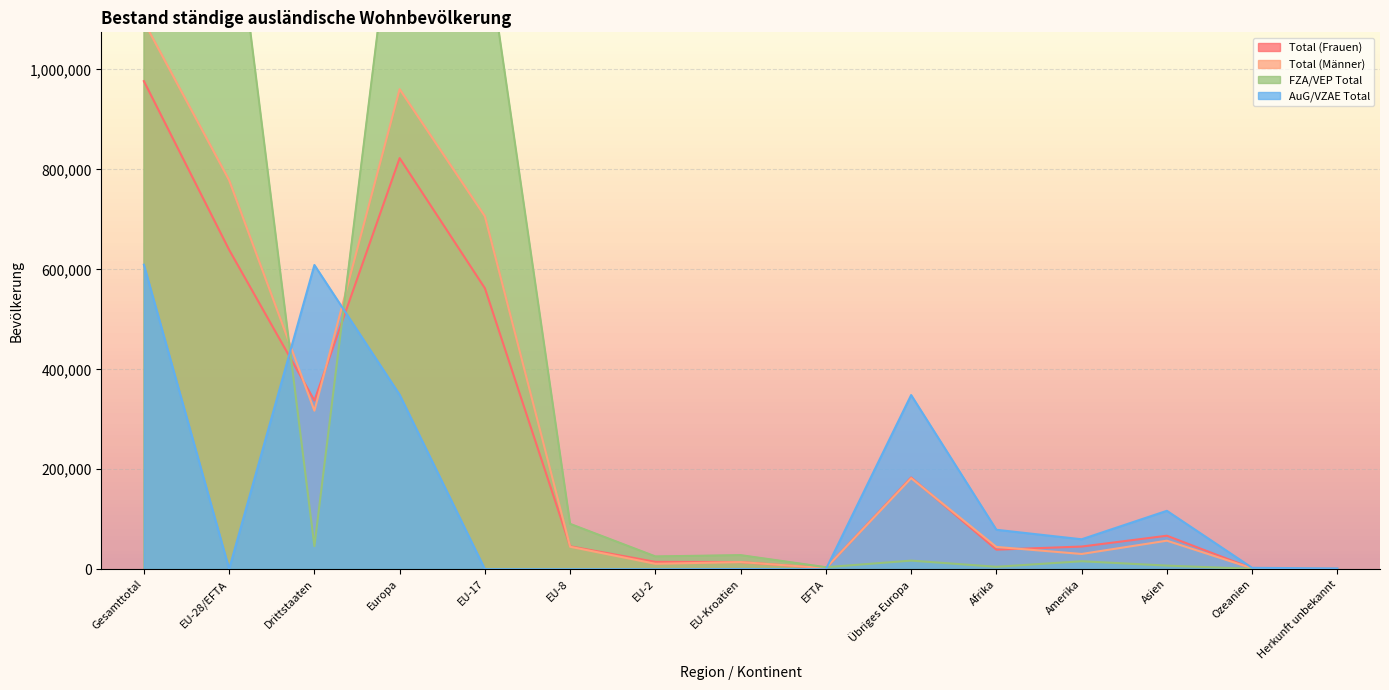

At how many categories does at least one series exceed 809389?

4